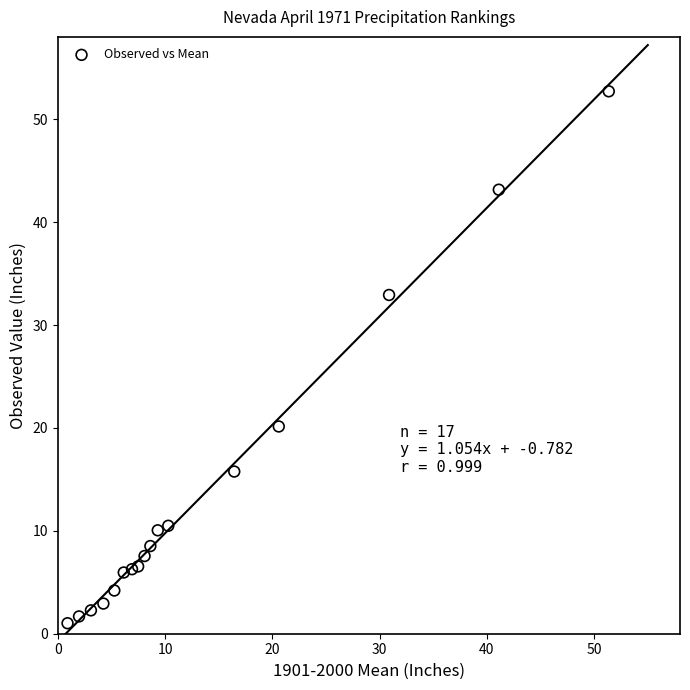

What Y value in the scatter plot is closest to 26?

20.1